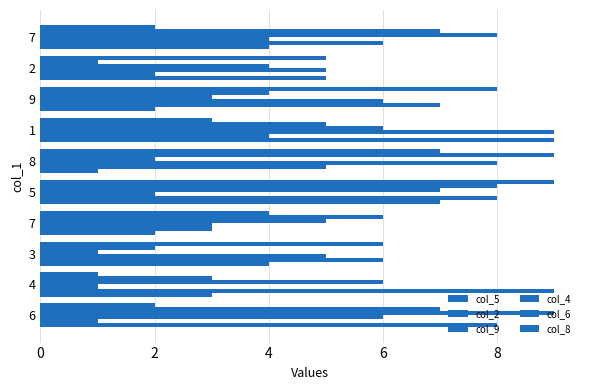

How many values in the col_8 series are below 5?

5